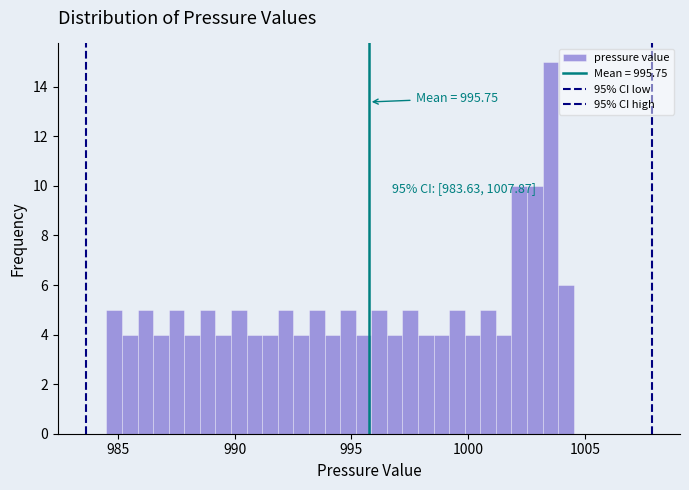

Around what value on the x-axis is the tallest bar? Give the approximate position of its centre, as read against the axis.

1003.5